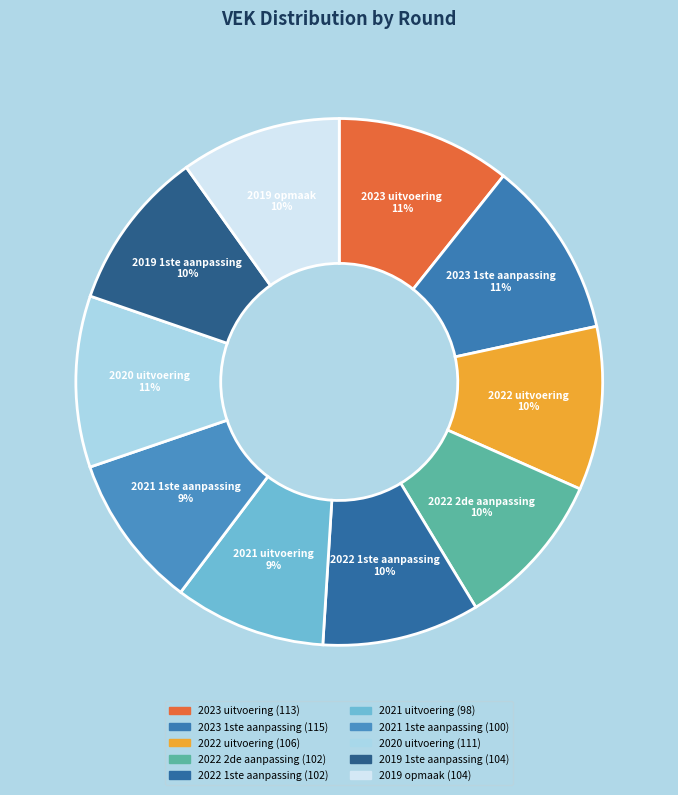

Count the number of slices in the pie.

10